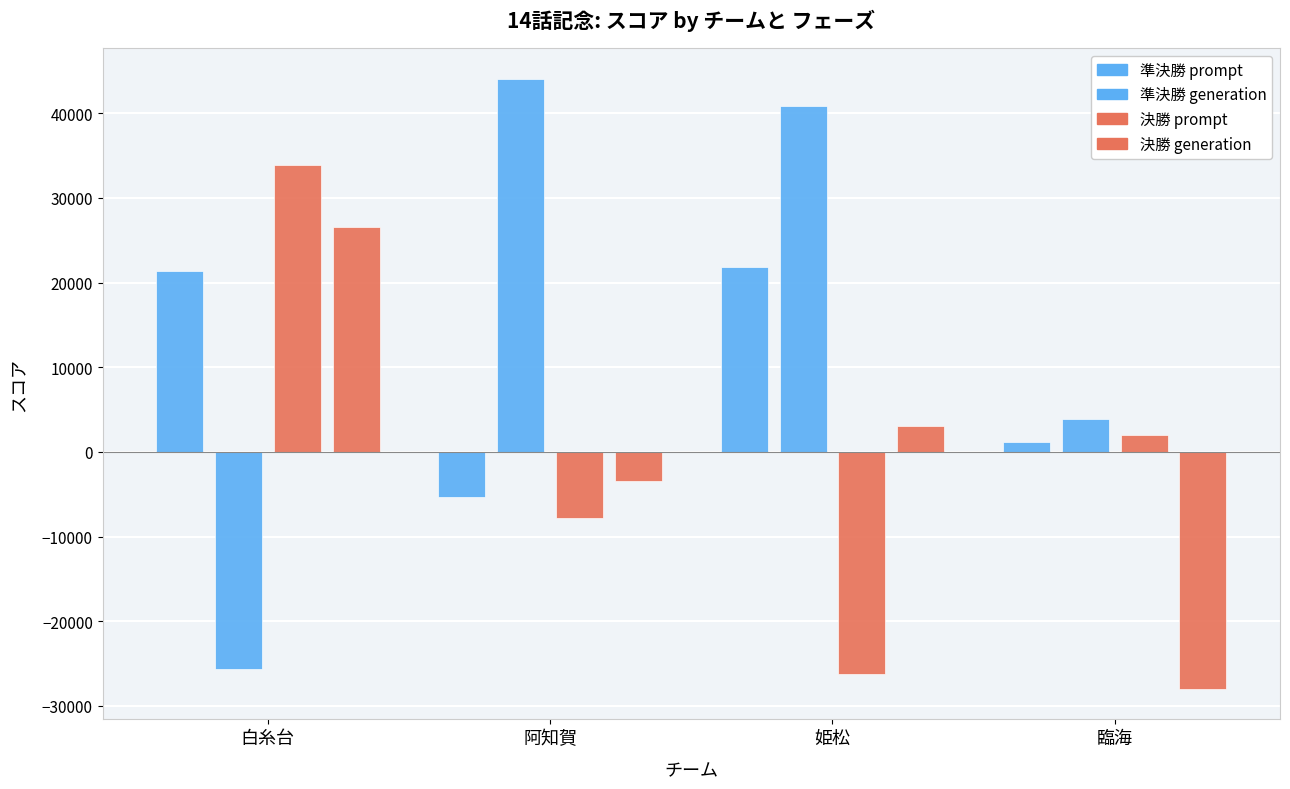

How many data points does each series have?

4